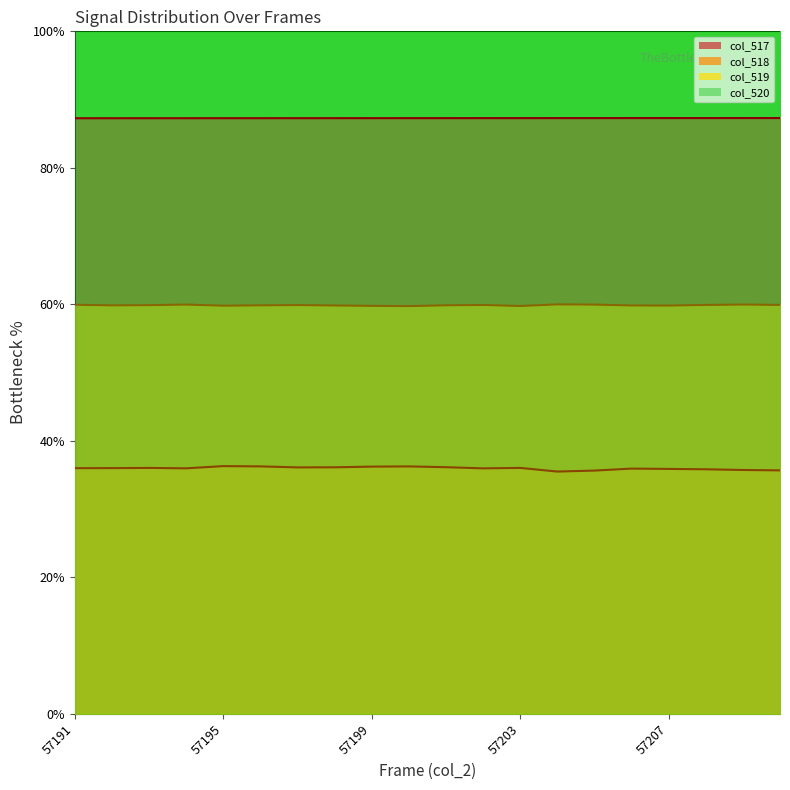

Which series has the largest total across all categories?

col_520